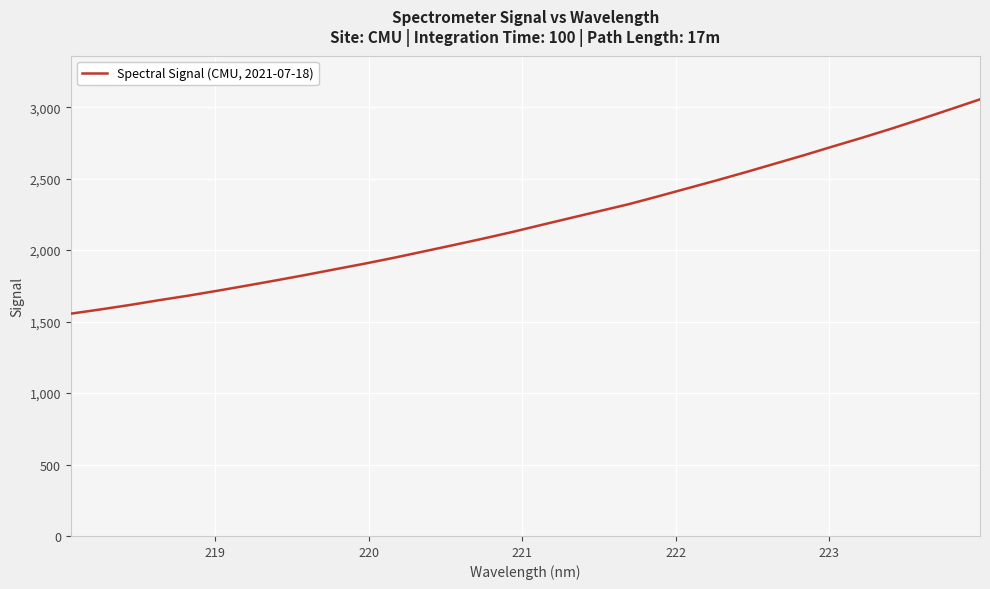

What is the difference between the maximum and second lowest values?

1470.2